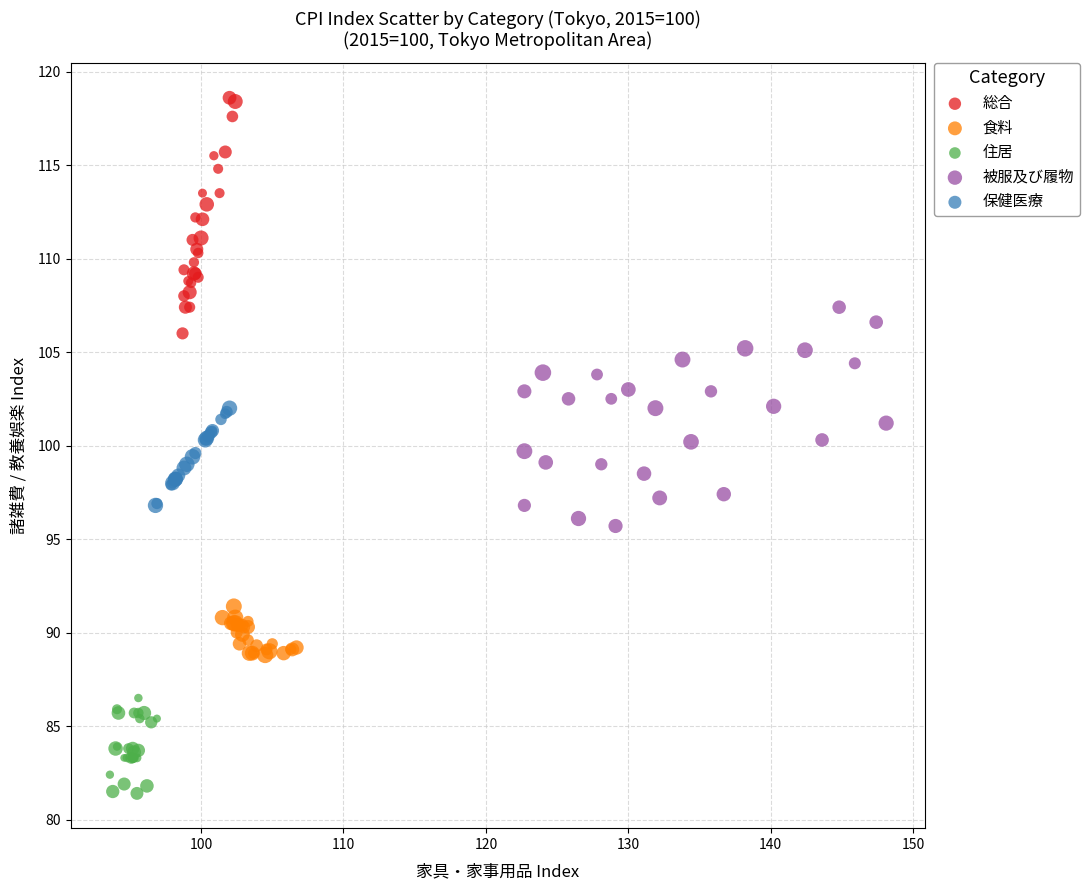

Which series reaches the maximum Y coordinate?

総合